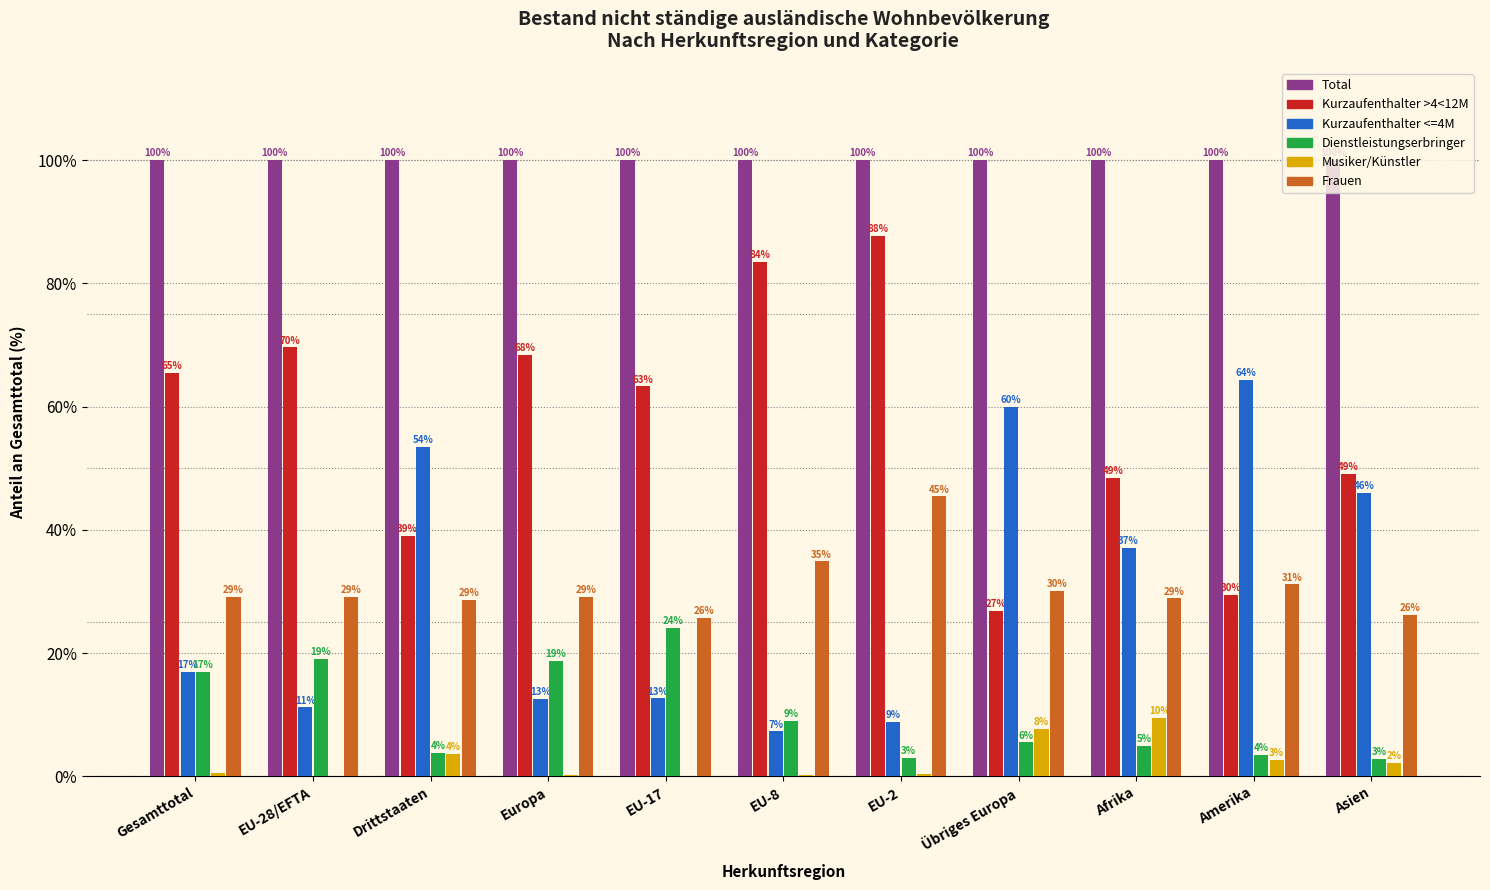

Which series changed the most between Europa and Amerika?

Kurzaufenthalter <=4M